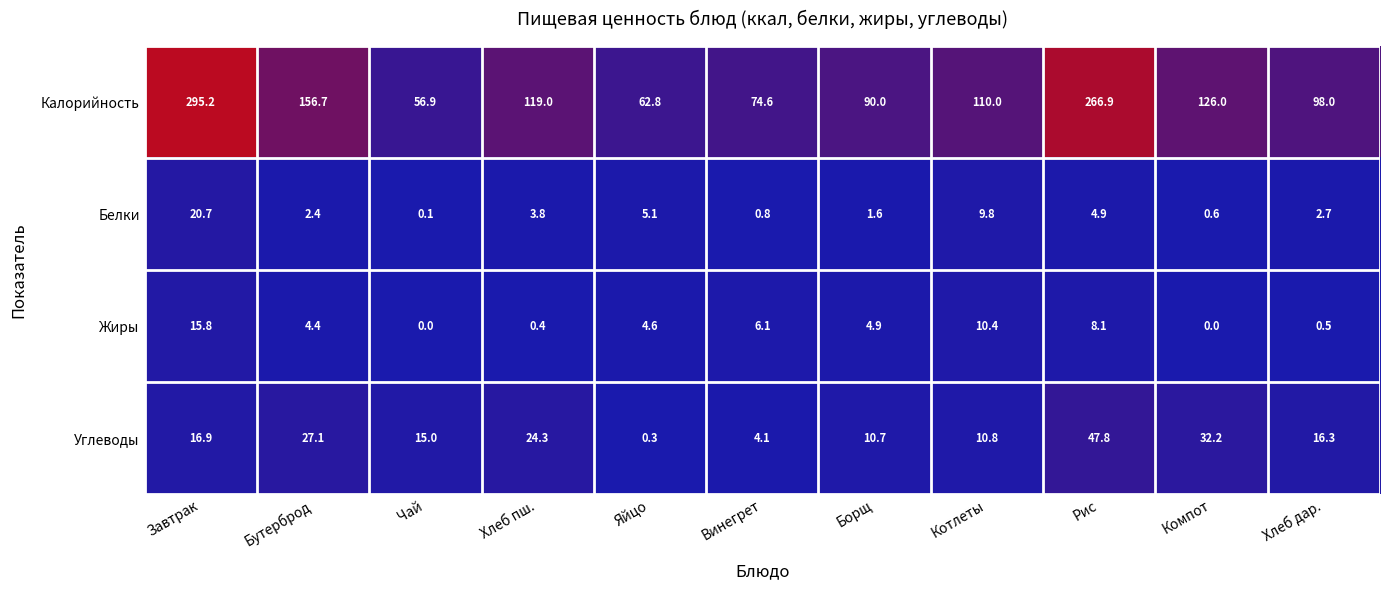

List the labels in order of Калорийность value, largest first.

Завтрак, Рис, Бутерброд, Компот, Хлеб пш., Котлеты, Хлеб дар., Борщ, Винегрет, Яйцо, Чай